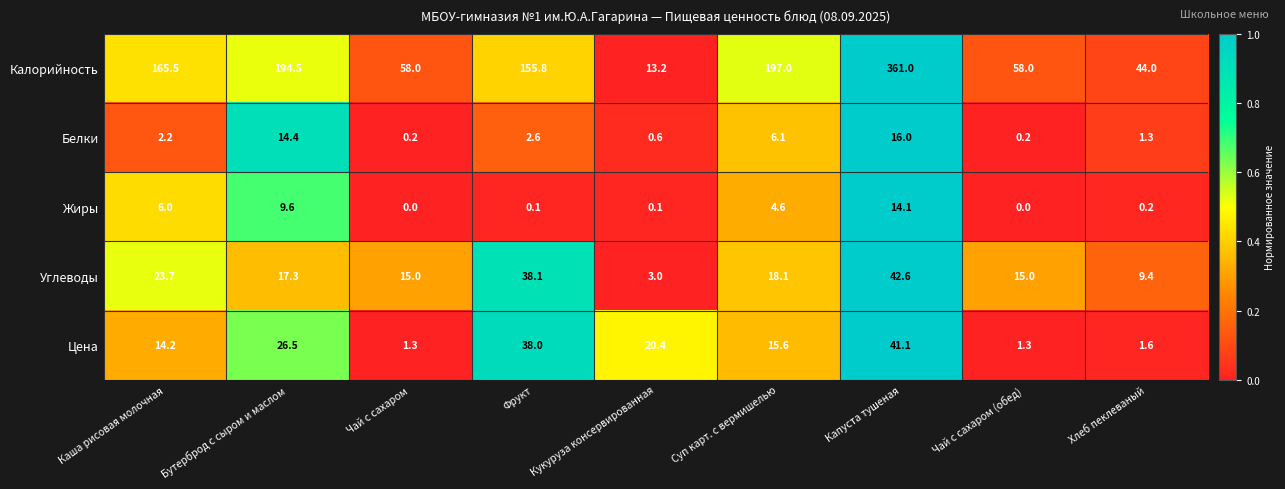

How many values in the Углеводы series exceed 17?

5